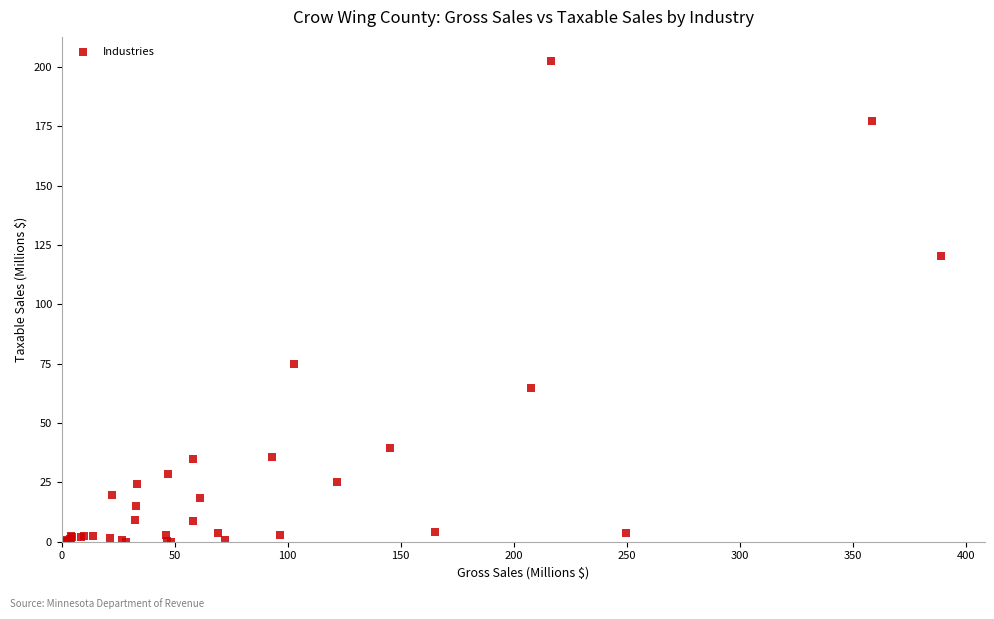

What Y value in the scatter plot is closest to 101?

120.4